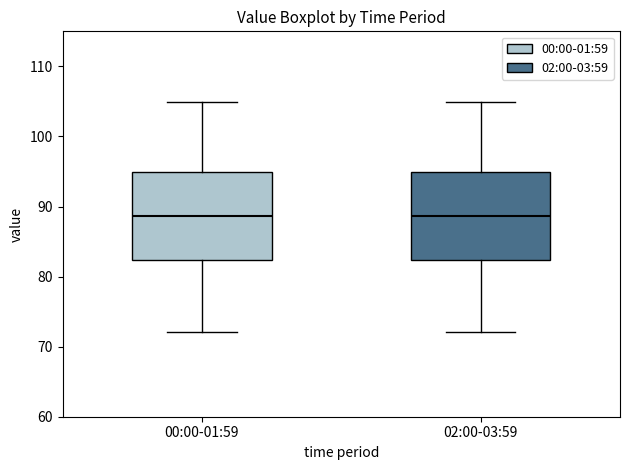

Where does the lower whisker of the box for 02:00-03:59 end on the y-axis? The values are not printed on the chart, so give them approximately, as read against the axis.

72